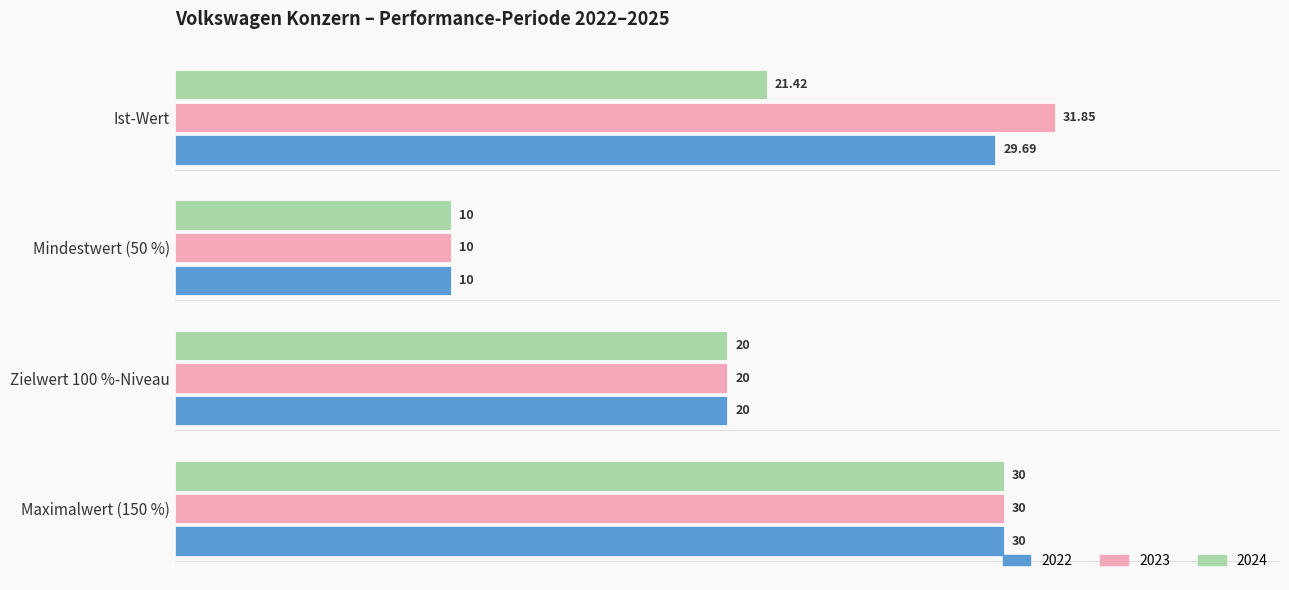

Which series has the widest spread of values?

2023